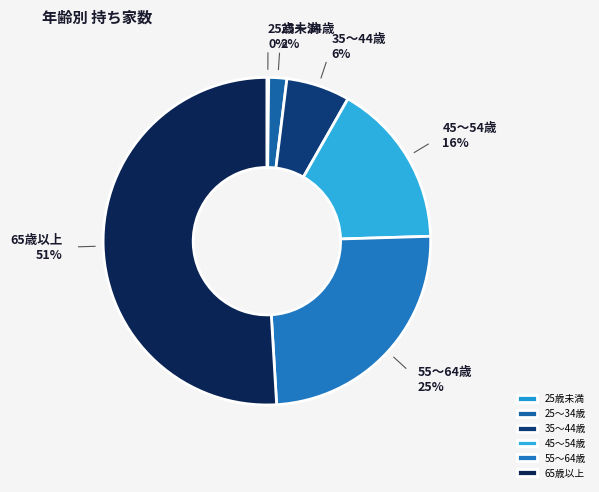

To the nearest percent, what percentage of the pie is 35～44歳?

6%